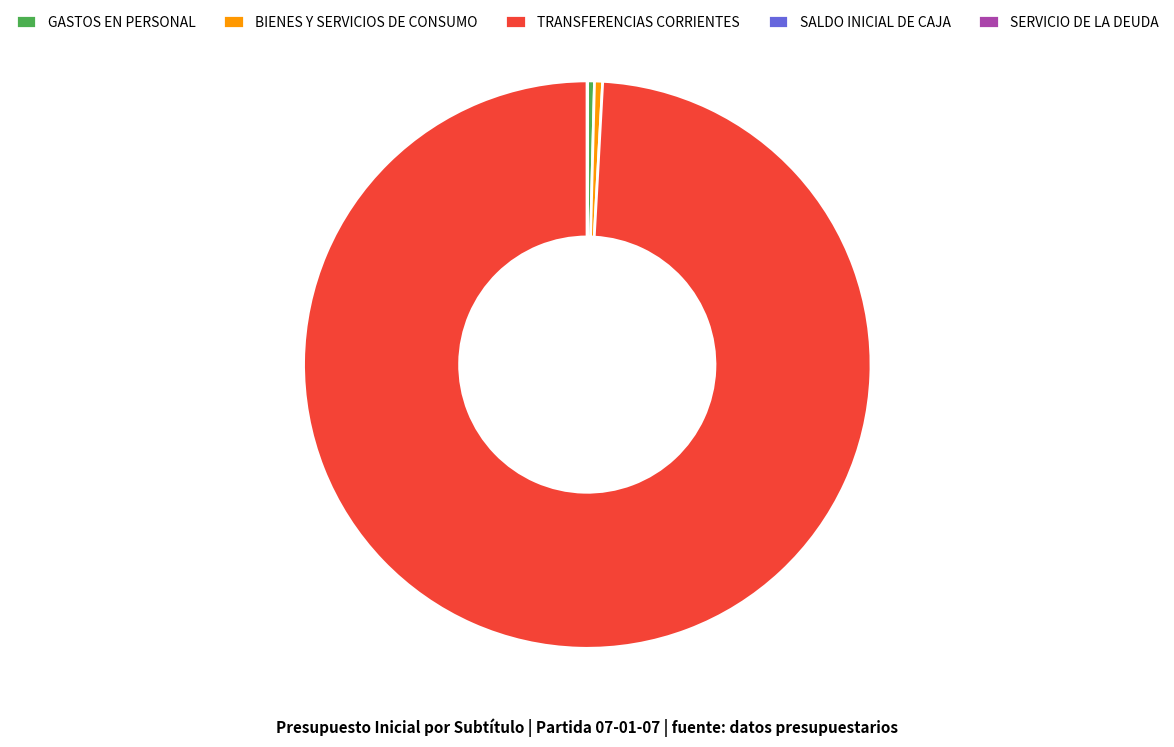

Is the sum of TRANSFERENCIAS CORRIENTES and GASTOS EN PERSONAL greater than half?

Yes